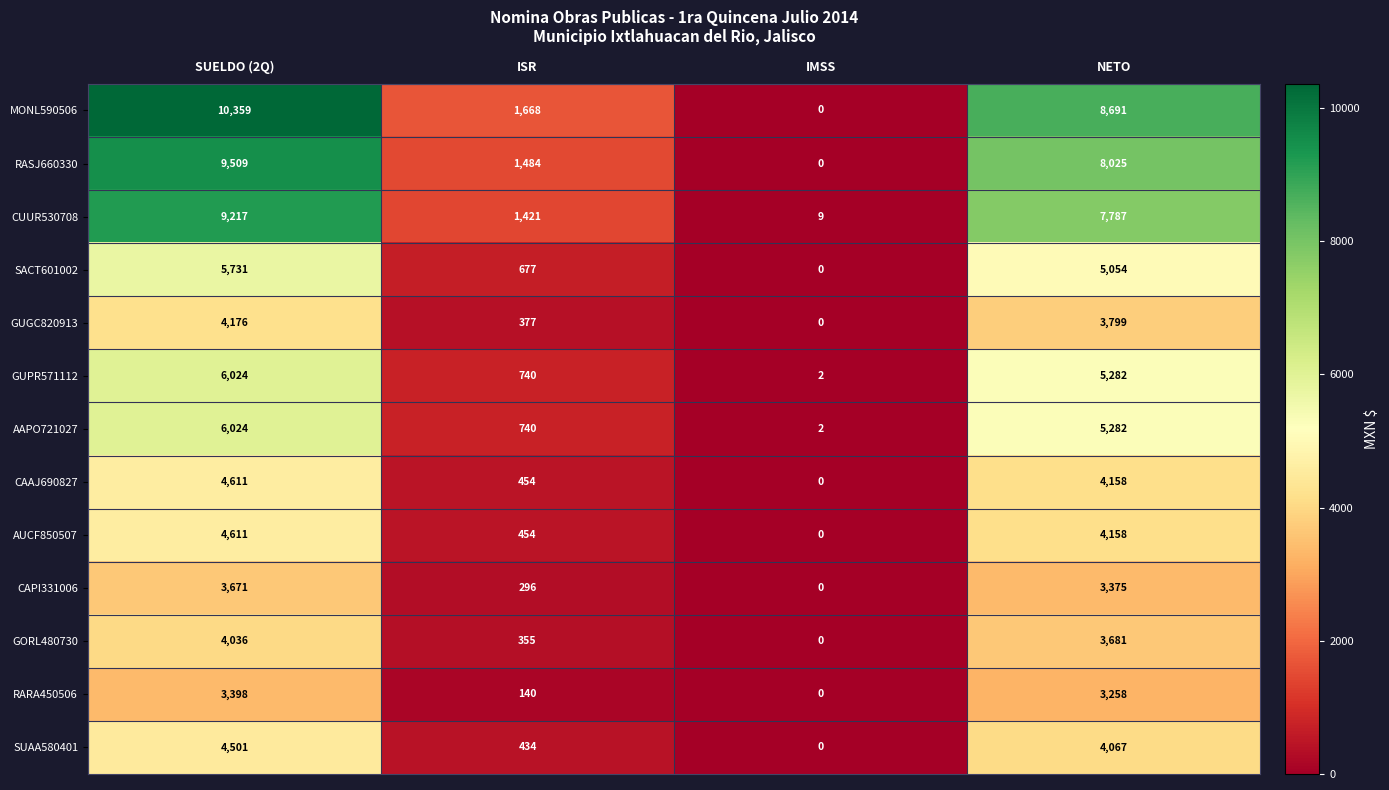

What is the spread (max minus min) of values at IMSS?

9